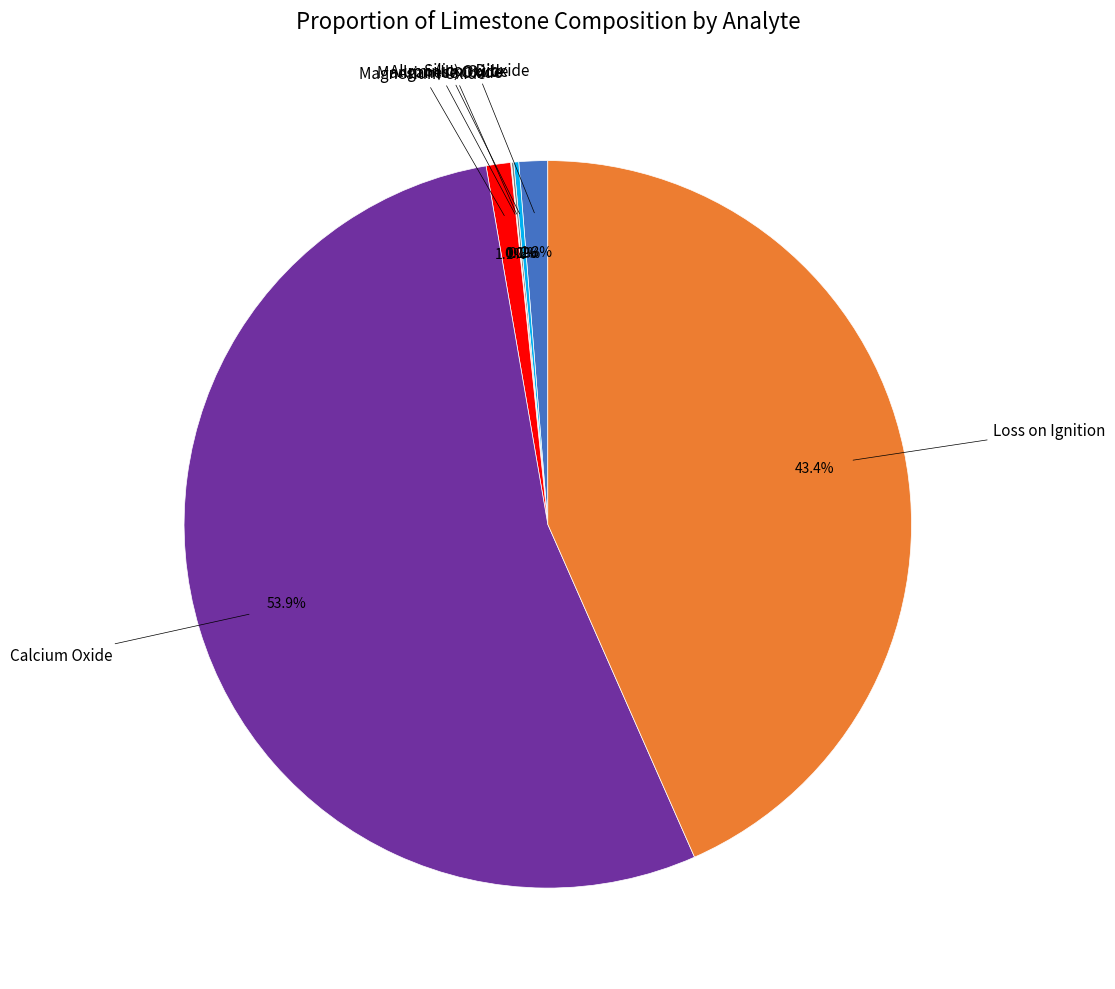

Is there a majority slice in this chart?

Yes